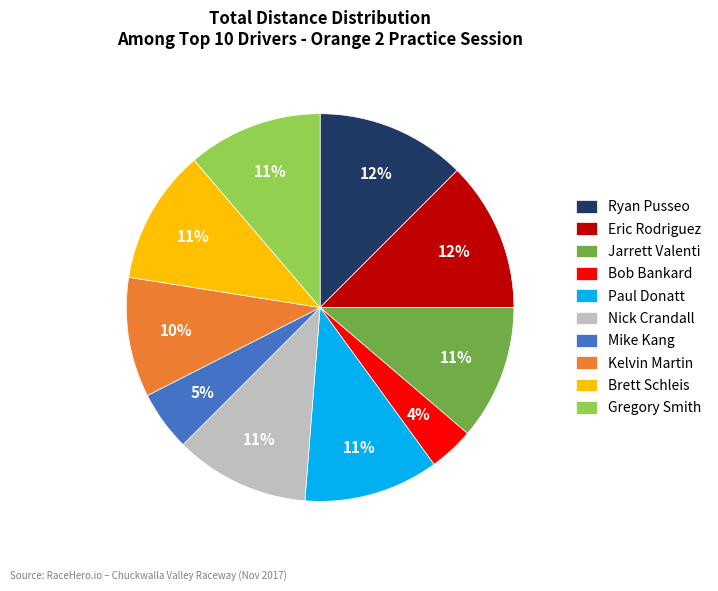

Approximately how many times larger is the value at Nick Crandall compared to Jarrett Valenti?

1.0